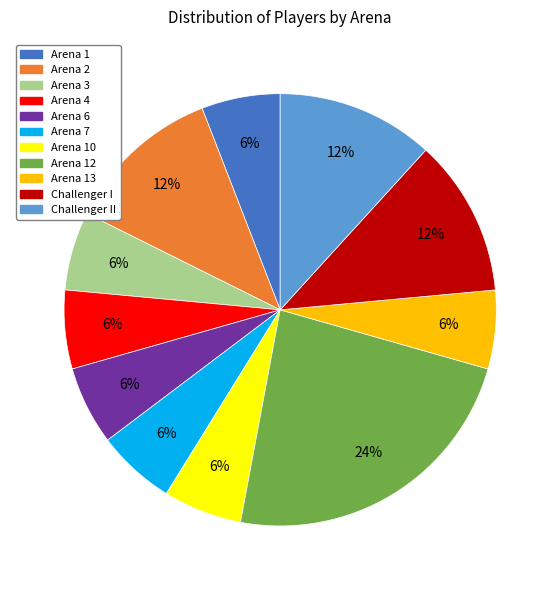

Does any single category account for the majority?

No